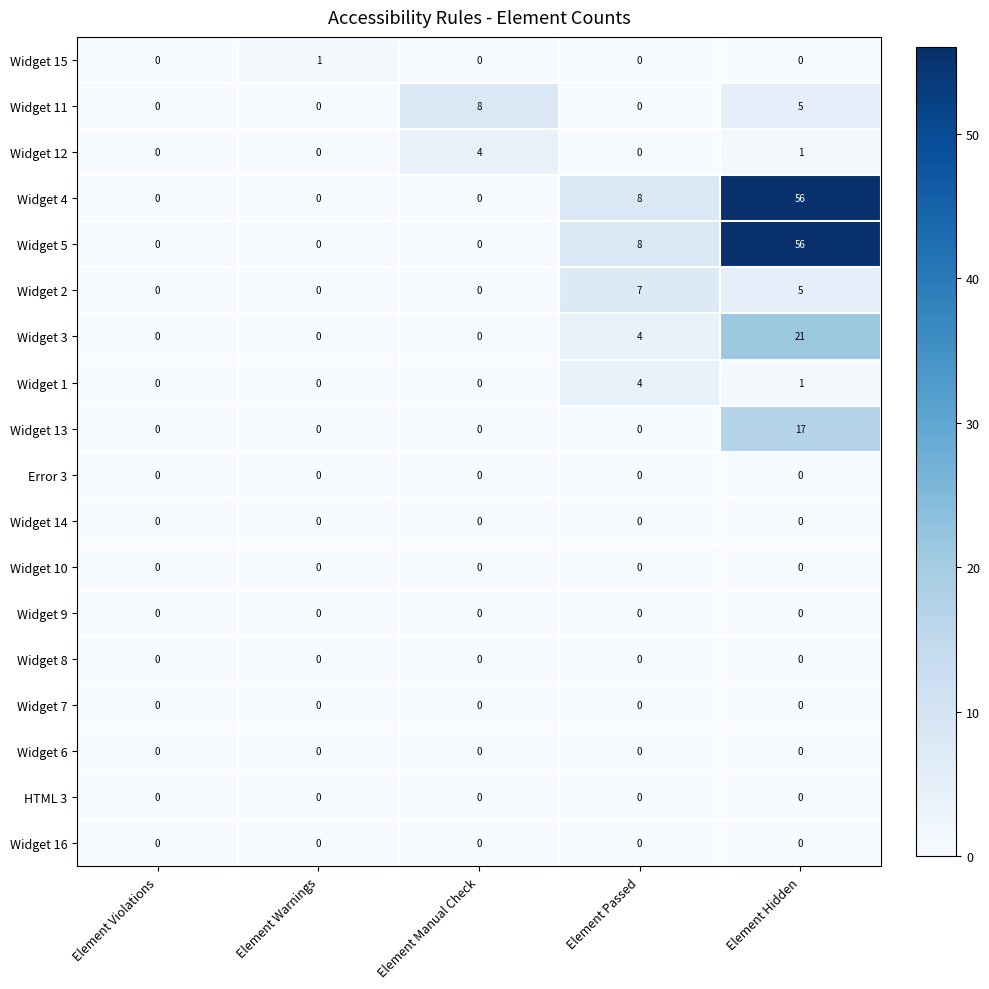

The value of Error 3 at Element Manual Check is 0. True or false?

True